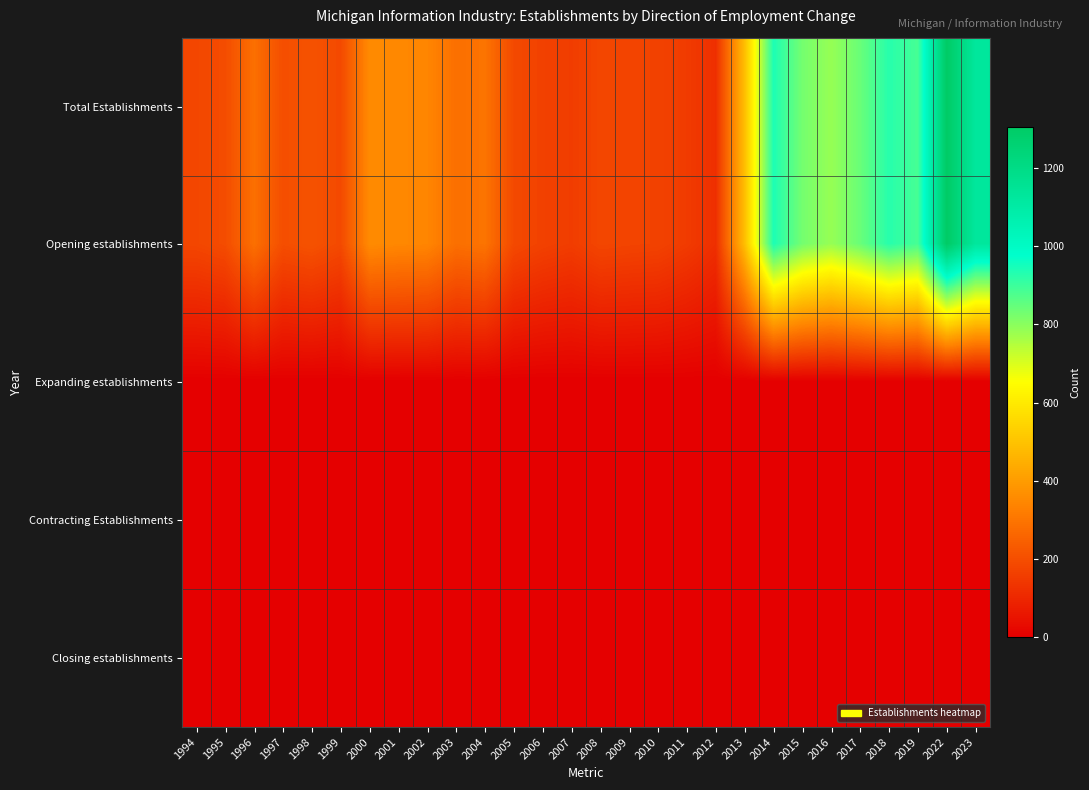

Reading left to right, extract all data points from this chart.

Total Establishments: 1994=182	1995=197	1996=287	1997=201	1998=213	1999=190	2000=356	2001=348	2002=343	2003=286	2004=298	2005=189	2006=169	2007=157	2008=181	2009=176	2010=172	2011=152	2012=122	2013=487	2014=941	2015=829	2016=785	2017=844	2018=927	2019=888	2022=1304	2023=1127
Opening establishments: 1994=182	1995=197	1996=287	1997=201	1998=213	1999=190	2000=356	2001=348	2002=343	2003=286	2004=298	2005=189	2006=169	2007=157	2008=181	2009=176	2010=172	2011=152	2012=122	2013=487	2014=941	2015=829	2016=785	2017=844	2018=927	2019=888	2022=1304	2023=1127
Expanding establishments: 1994=0	1995=0	1996=0	1997=0	1998=0	1999=0	2000=0	2001=0	2002=0	2003=0	2004=0	2005=0	2006=0	2007=0	2008=0	2009=0	2010=0	2011=0	2012=0	2013=0	2014=0	2015=0	2016=0	2017=0	2018=0	2019=0	2022=0	2023=0
Contracting Establishments: 1994=0	1995=0	1996=0	1997=0	1998=0	1999=0	2000=0	2001=0	2002=0	2003=0	2004=0	2005=0	2006=0	2007=0	2008=0	2009=0	2010=0	2011=0	2012=0	2013=0	2014=0	2015=0	2016=0	2017=0	2018=0	2019=0	2022=0	2023=0
Closing establishments: 1994=0	1995=0	1996=0	1997=0	1998=0	1999=0	2000=0	2001=0	2002=0	2003=0	2004=0	2005=0	2006=0	2007=0	2008=0	2009=0	2010=0	2011=0	2012=0	2013=0	2014=0	2015=0	2016=0	2017=0	2018=0	2019=0	2022=0	2023=0